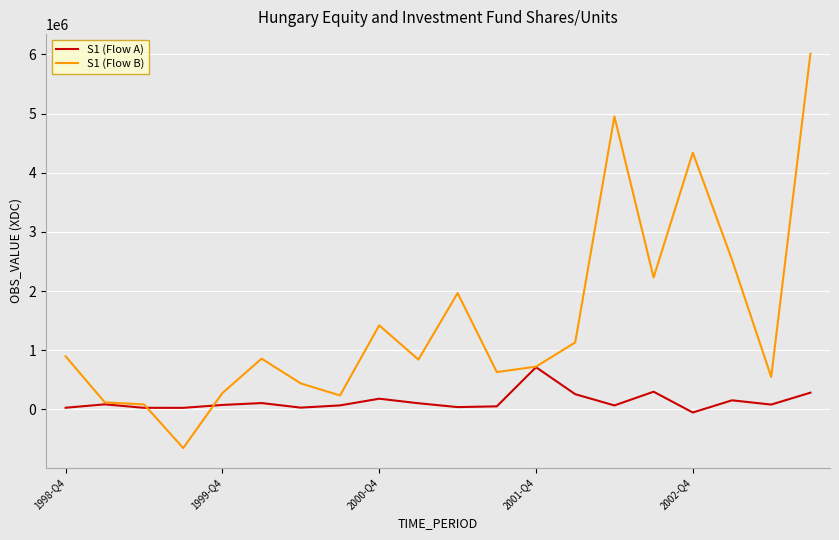

How many lines are shown in the chart?

2